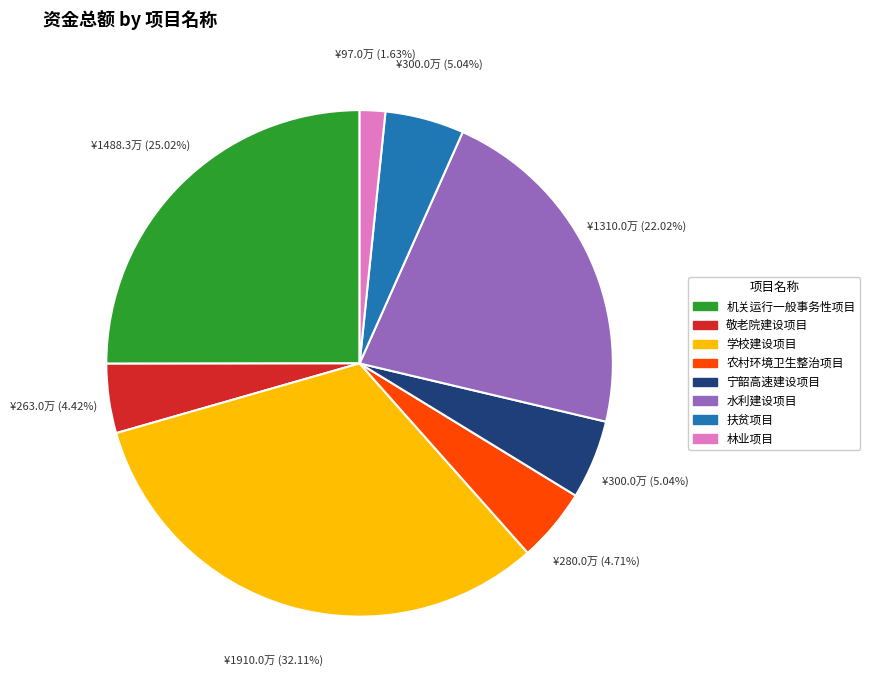

Does 水利建设项目 represent more than half of the total?

No